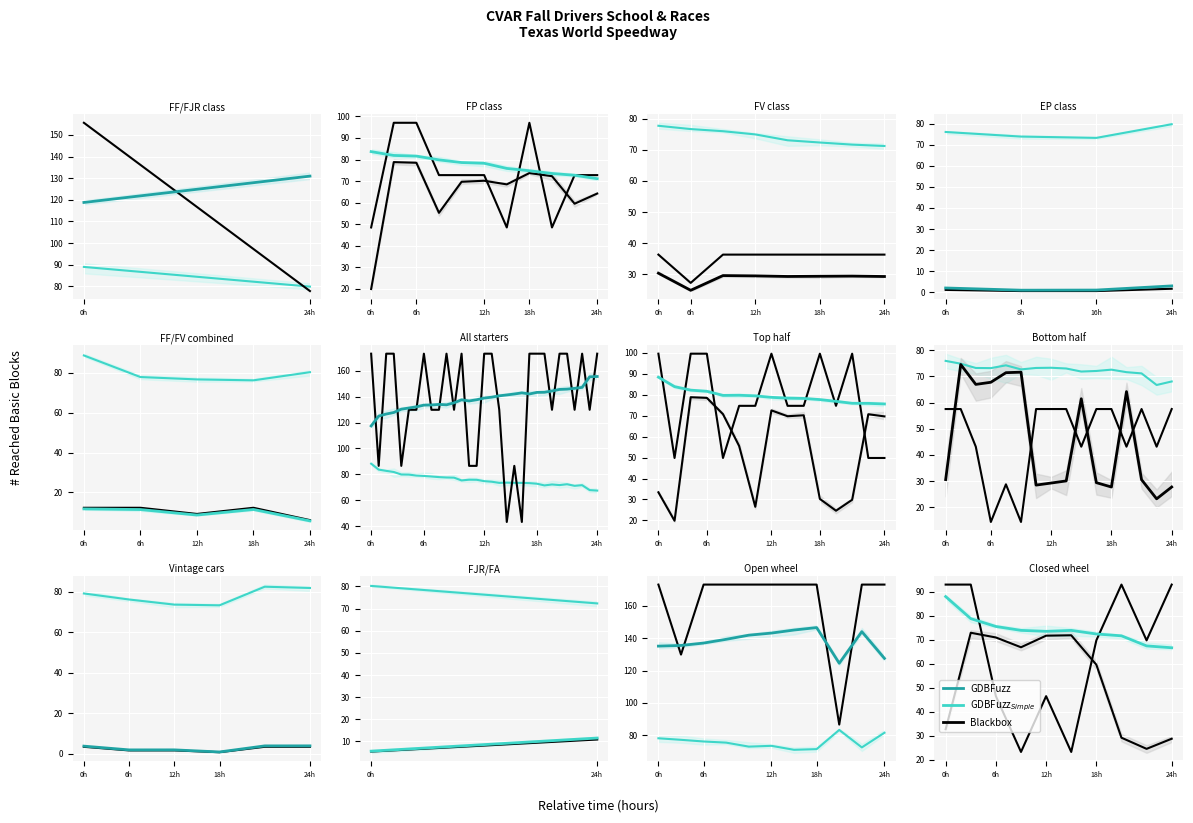

Which series has the largest total across all categories?

GDBFuzz